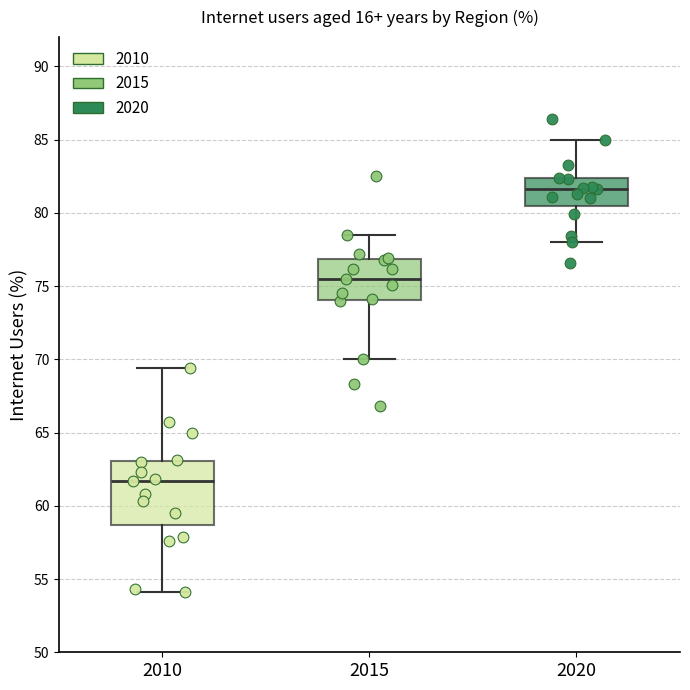

Reading left to right, read every box against the y-axis: the position of its median line, the range the box covers, and the ends of its whiskers. The values are not printed on the chart, so give them approximately, as read against the axis.

2010: median 61.5, box 58.5 to 63.0, whiskers 54.0 to 69.5
2015: median 75.5, box 74.0 to 77.0, whiskers 70.0 to 78.5
2020: median 81.5, box 80.5 to 82.5, whiskers 78.0 to 85.0